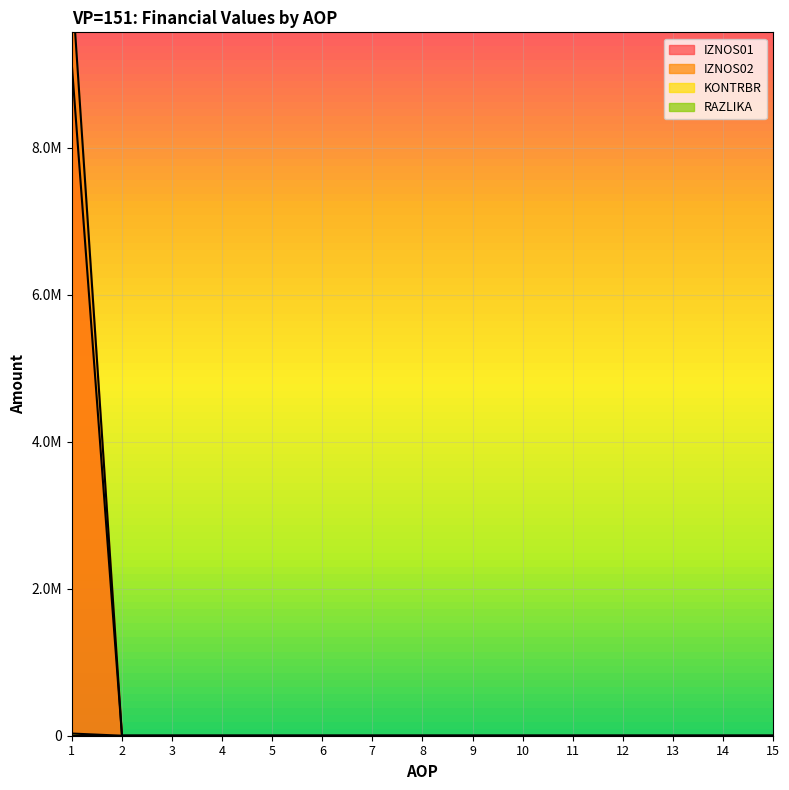

Reading left to right, list all the values displayed in this chart.

IZNOS01: 9111227.0	0.0	0.0	0.0	0.0	0.0	0.0	0.0	0.0	0.0	0.0	0.0	0.0	0.0	0.0
IZNOS02: 10229736.4	0.0	0.0	0.0	0.0	0.0	0.0	0.0	0.0	0.0	0.0	0.0	0.0	0.0	0.0
KONTRBR: 29570.7	0.0	0.0	0.0	0.0	0.0	0.0	0.0	0.0	0.0	0.0	0.0	0.0	0.0	0.0
RAZLIKA: 0.4	0.0	0.0	0.0	0.0	0.0	0.0	0.0	0.0	0.0	0.0	0.0	0.0	0.0	0.0